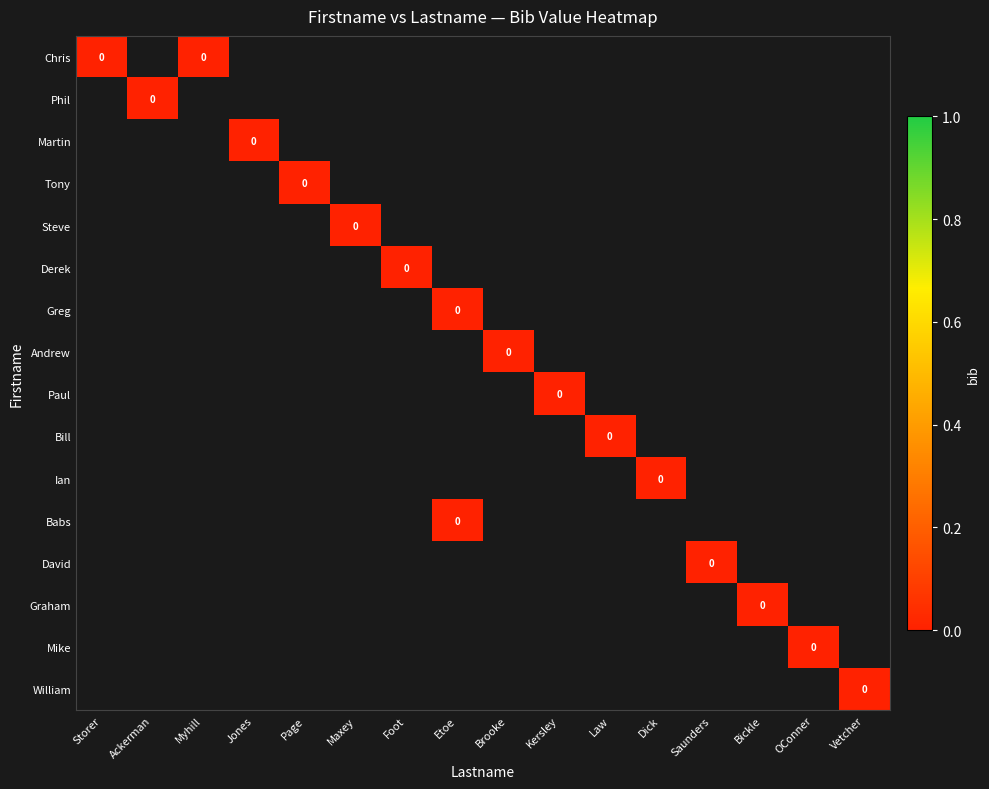

Count the number of data series in this chart.

16